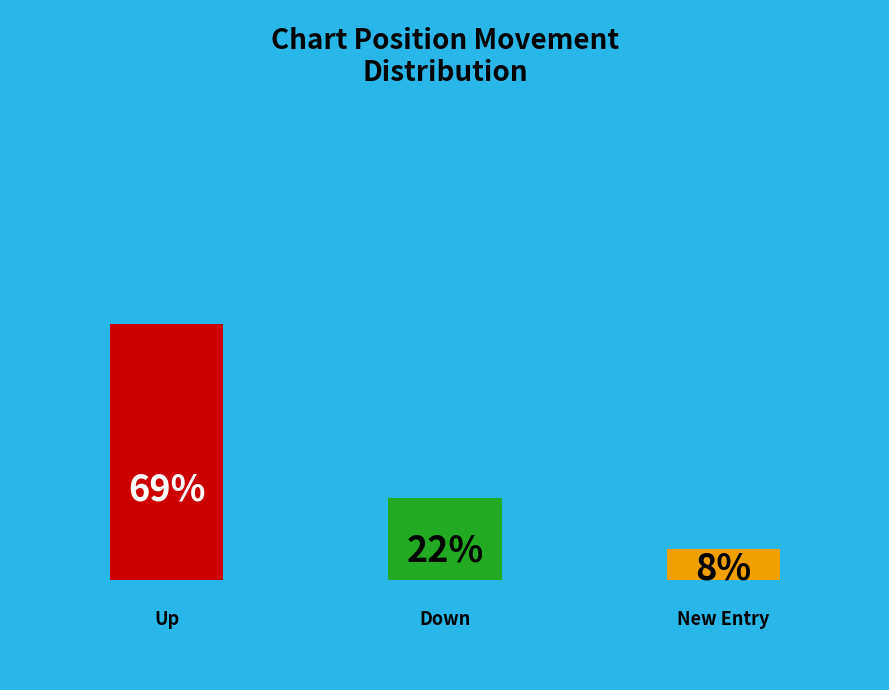

To the nearest percent, what is the combined percentage of up and down?

92%